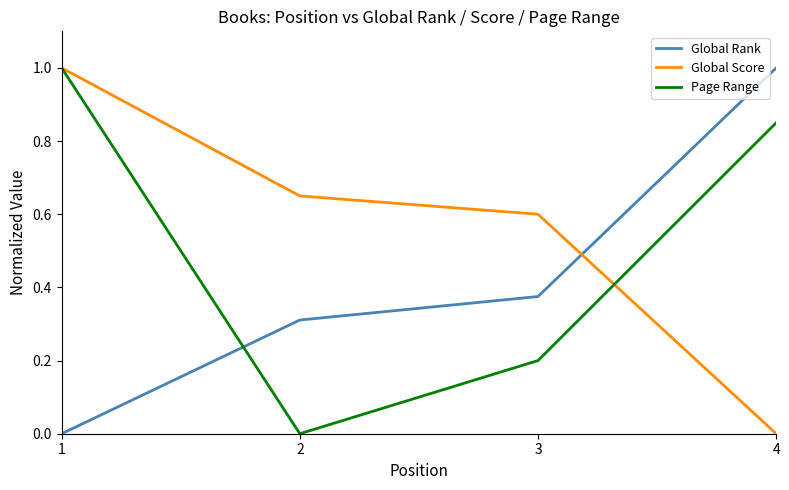

Does the chart have visible grid lines?

No